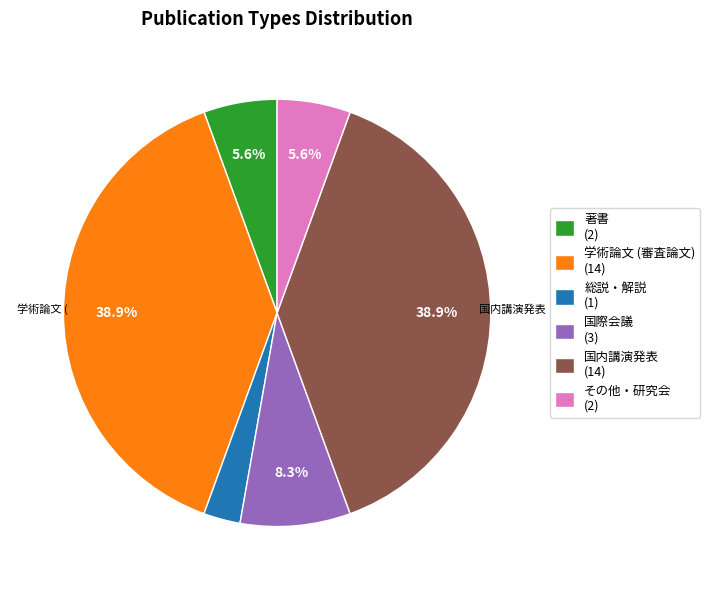

To the nearest percent, what is the difference between the largest and smallest slice percentages?

36%